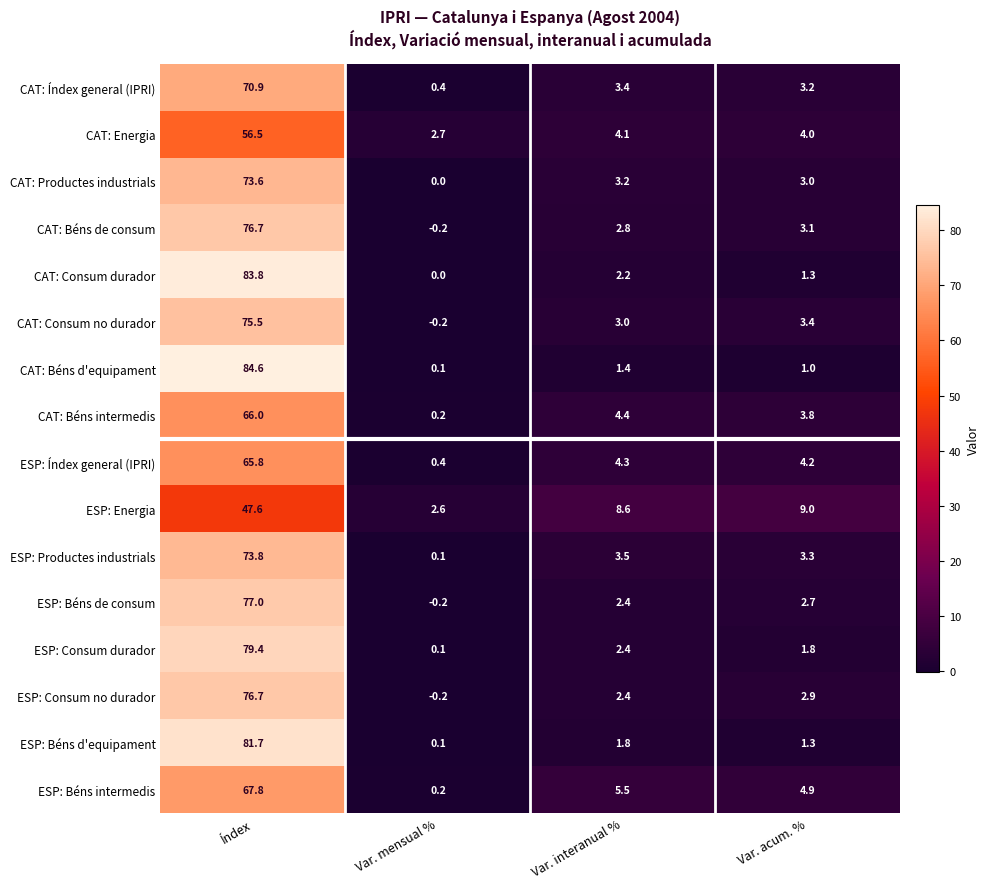

Rank the categories by CAT: Energia value from highest to lowest.

Índex, Var. interanual %, Var. acum. %, Var. mensual %